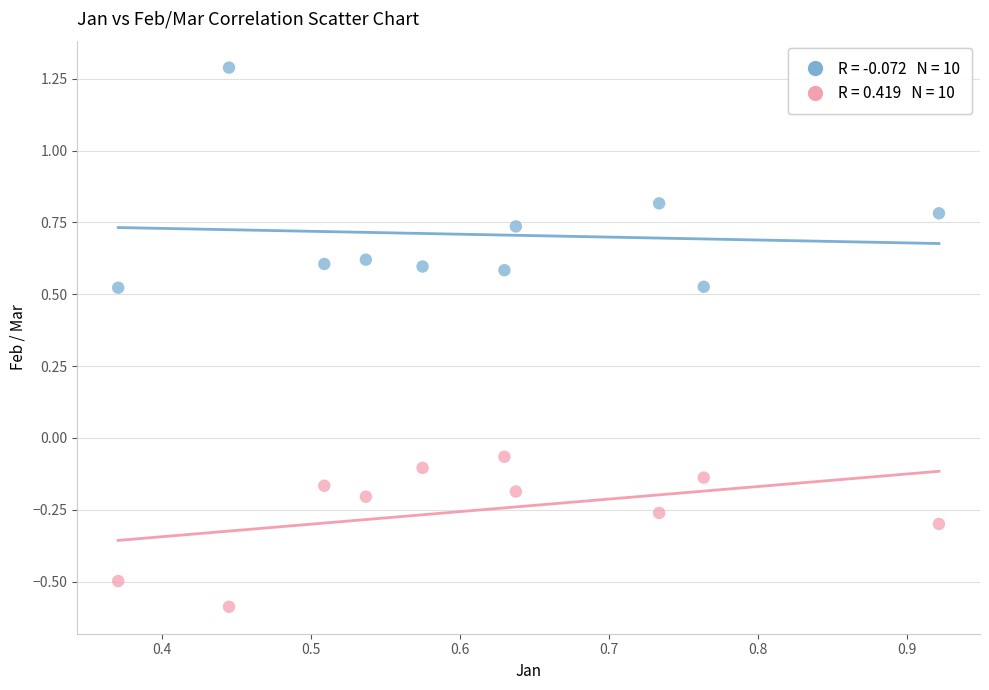

Across all data points, what is the range of X values (max minus min)?

0.6